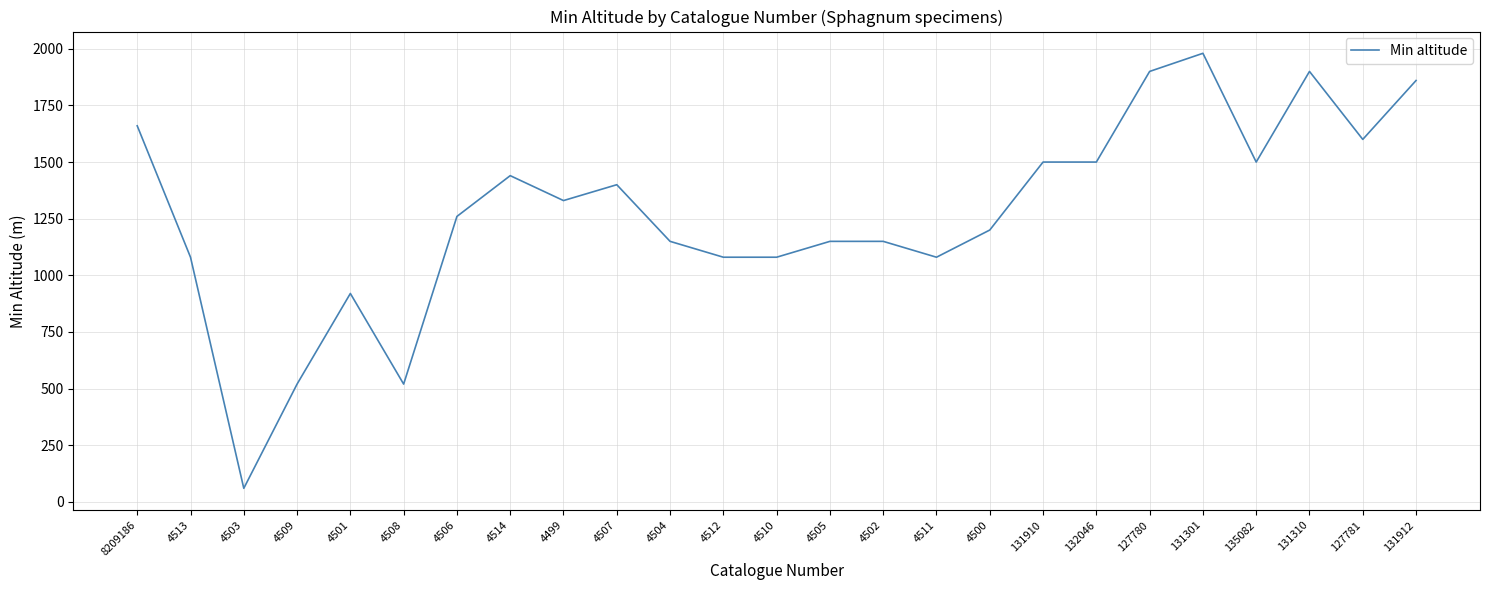

What is the difference between the maximum and second lowest values?

1460